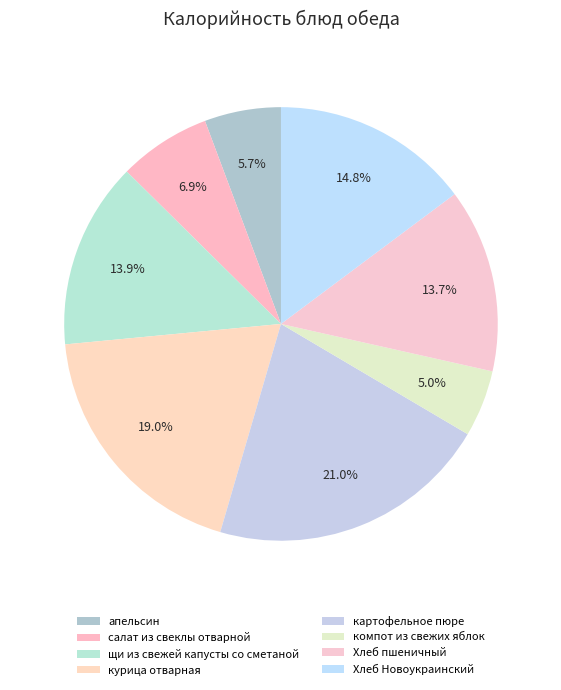

The салат из свеклы отварной slice represents 16% of the pie. True or false?

False